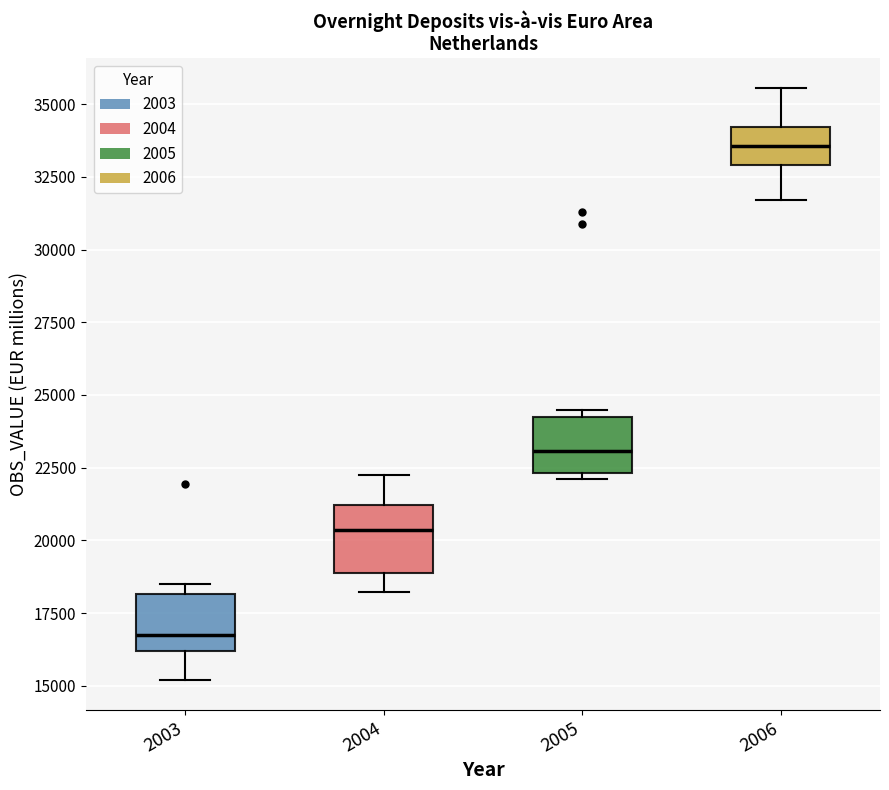

Where is the upper edge of the box at x = 2003 on the y-axis? The values are not printed on the chart, so give them approximately, as read against the axis.

18000